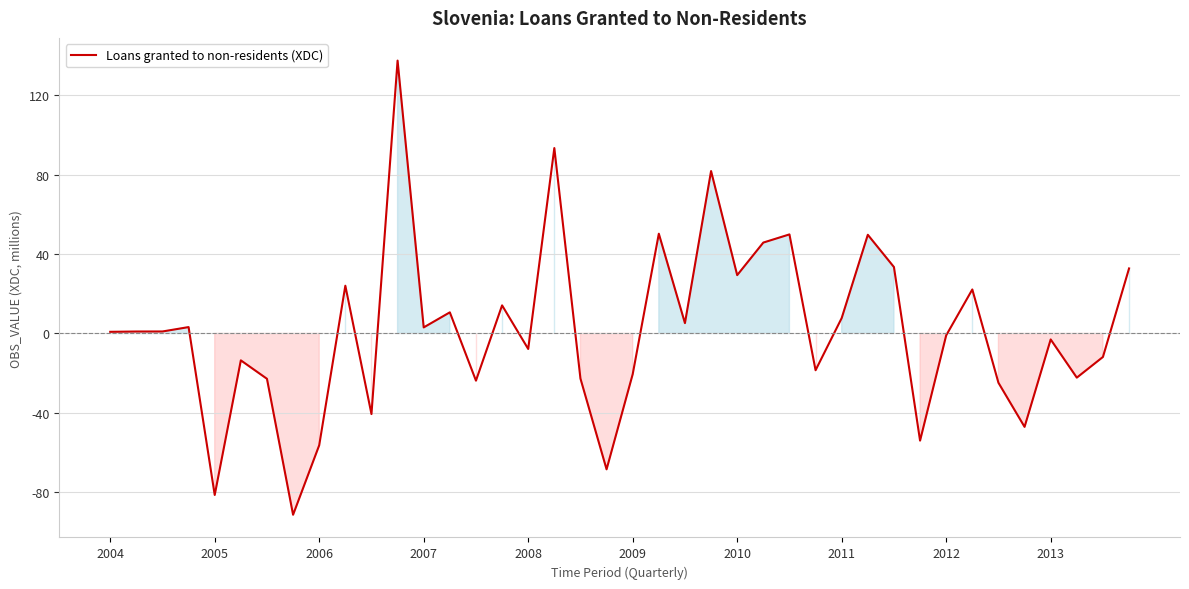

What is the greatest value displayed?

137.4